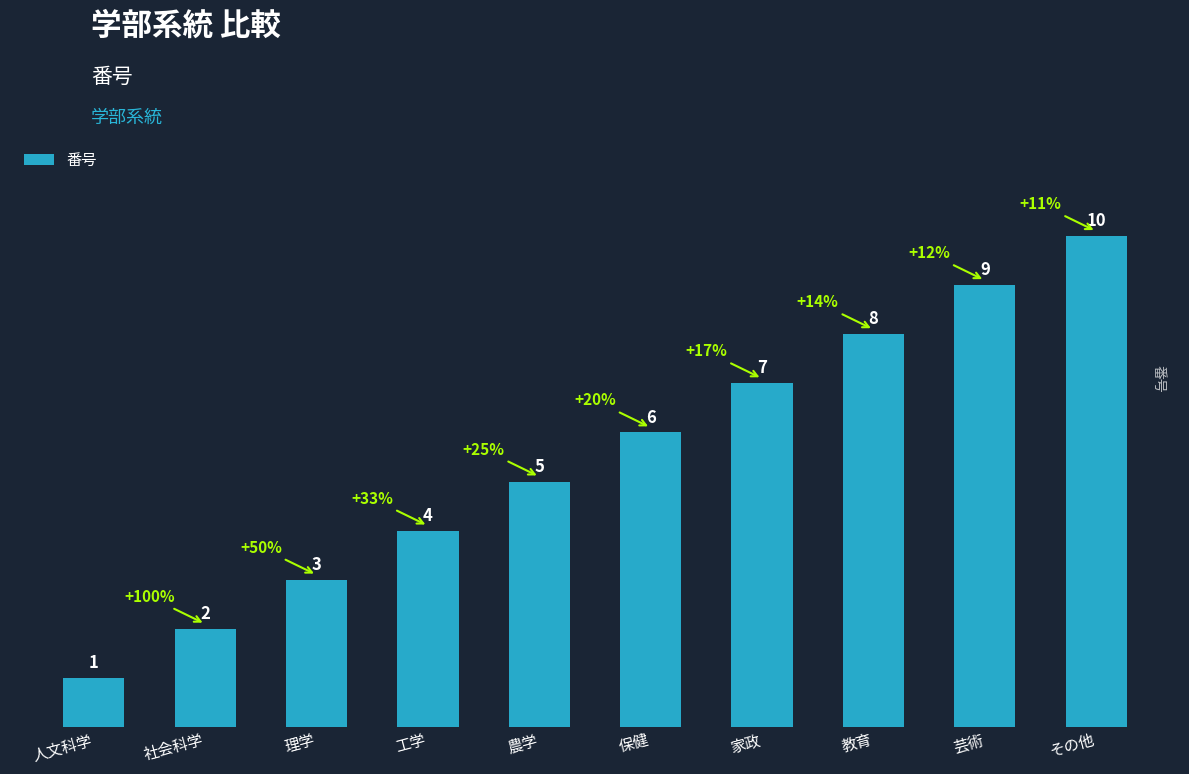

Rank the categories by value from highest to lowest.

その他, 芸術, 教育, 家政, 保健, 農学, 工学, 理学, 社会科学, 人文科学